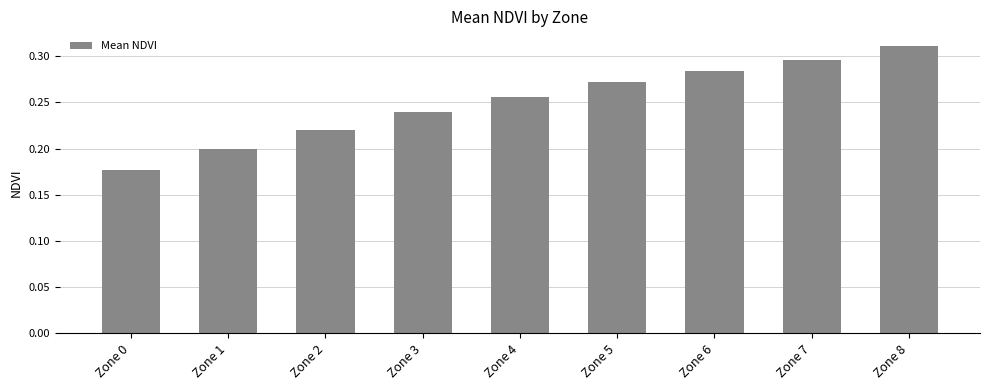

List the labels in order of value, largest first.

Zone 8, Zone 7, Zone 6, Zone 5, Zone 4, Zone 3, Zone 2, Zone 1, Zone 0